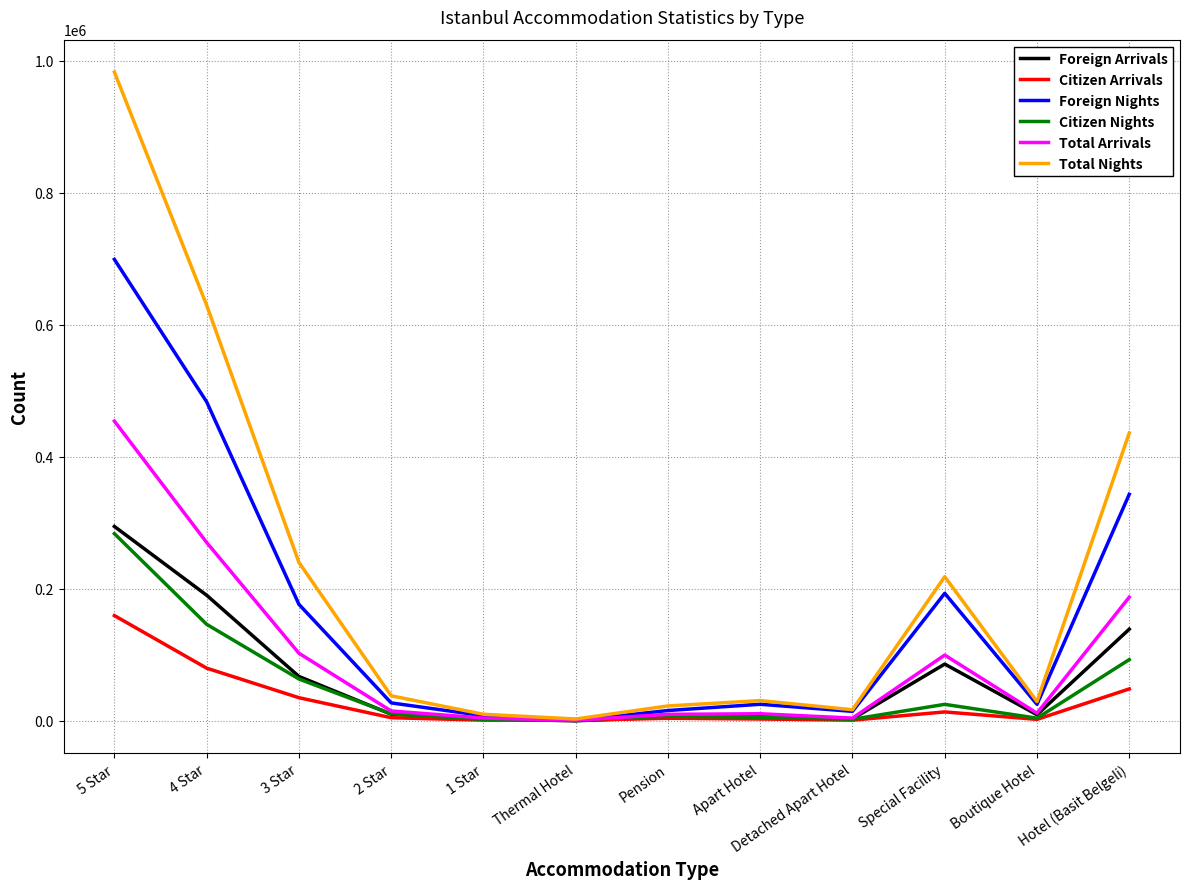

Between Apart Hotel and Special Facility, which series saw the biggest shift?

Total Nights